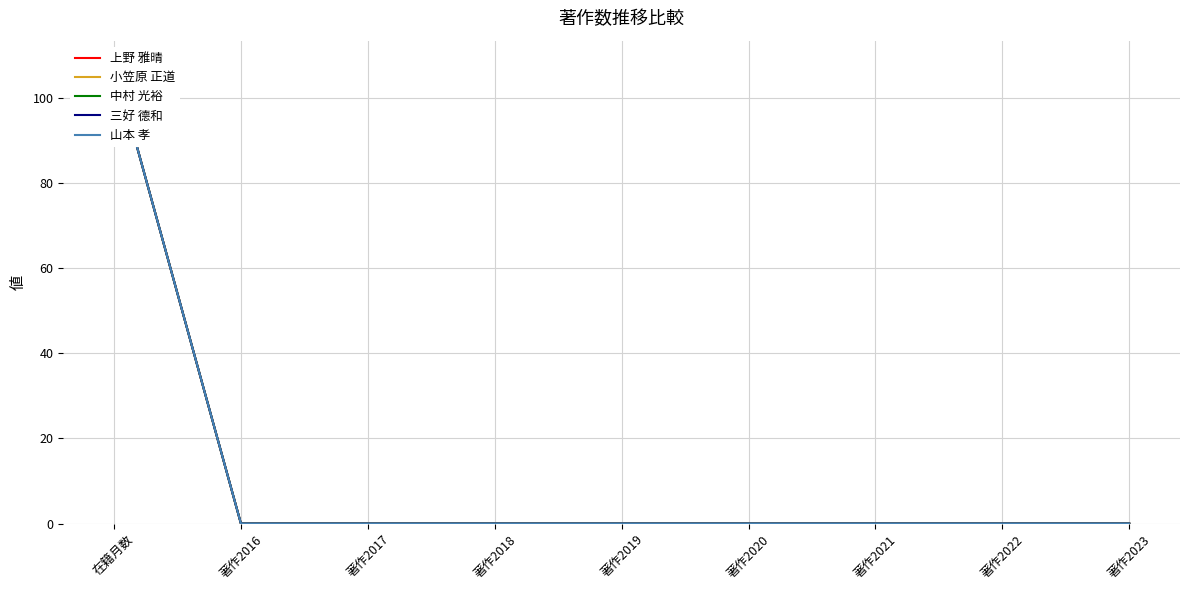

Count the number of data series in this chart.

5